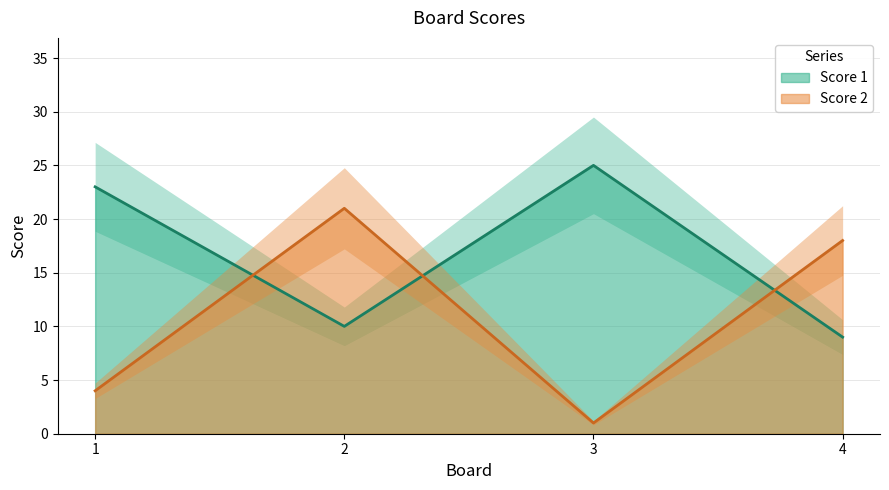

Which series has the widest spread of values?

Score 2